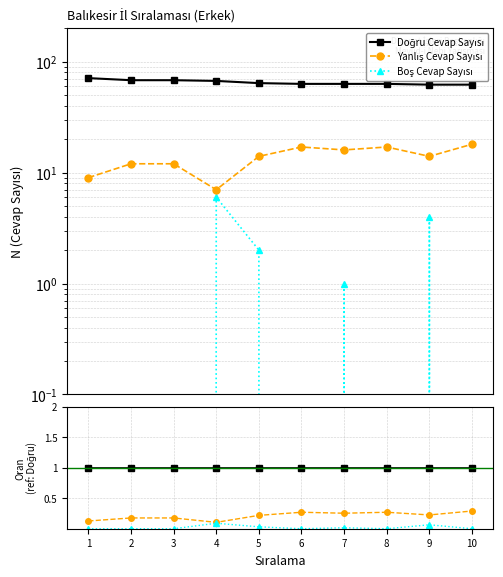

How many distinct data groups are displayed?

3